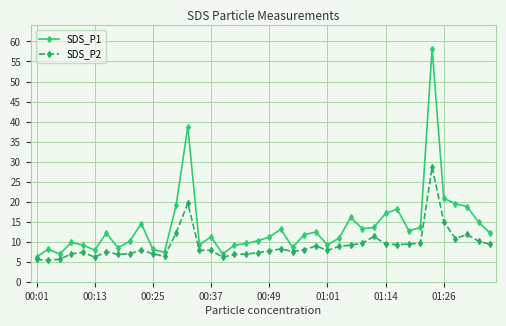

True or false: SDS_P1 and SDS_P2 intersect in this chart.

False